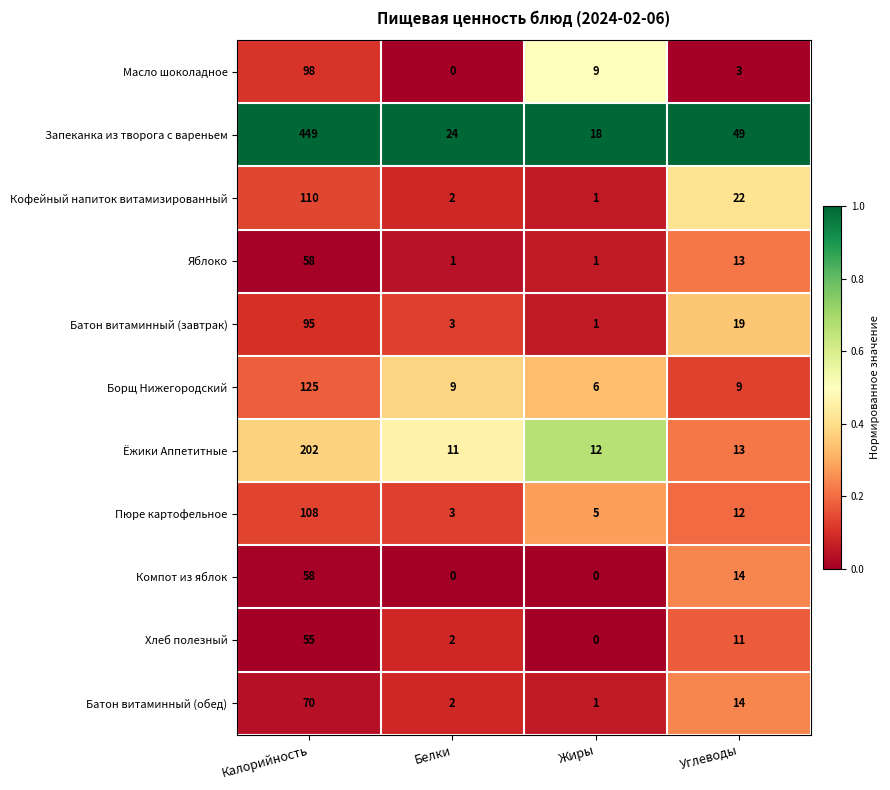

Which series has the largest range (max minus min)?

Запеканка из творога с вареньем